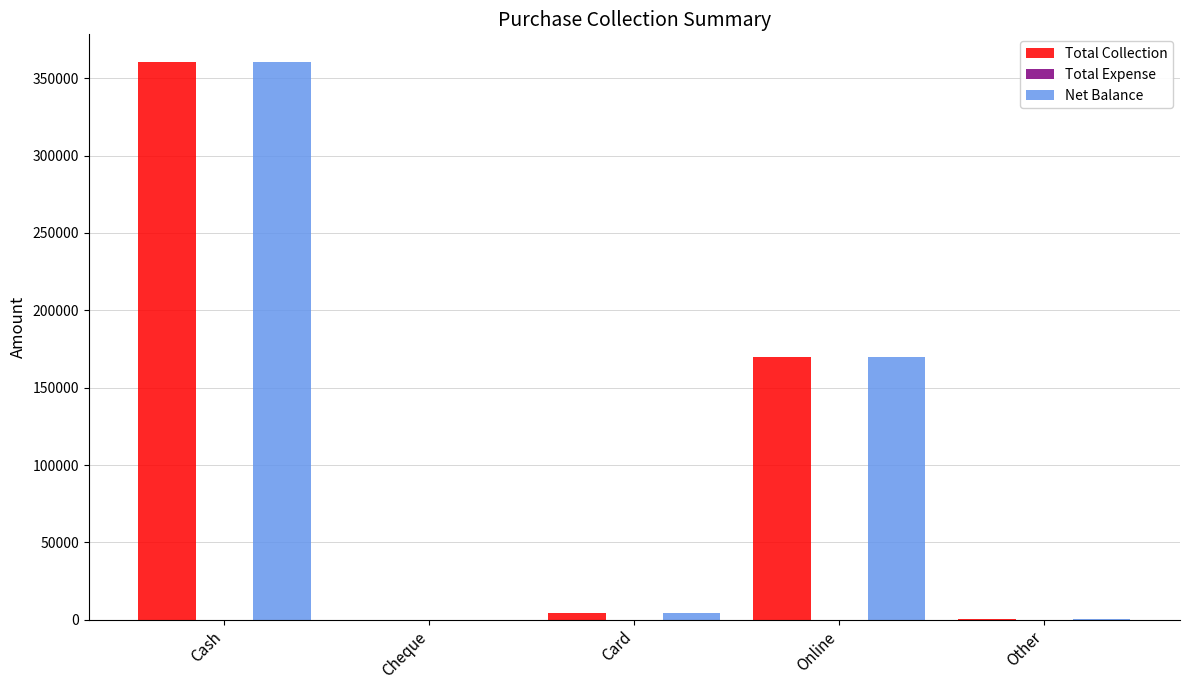

Which label corresponds to the largest value in the chart?

Cash